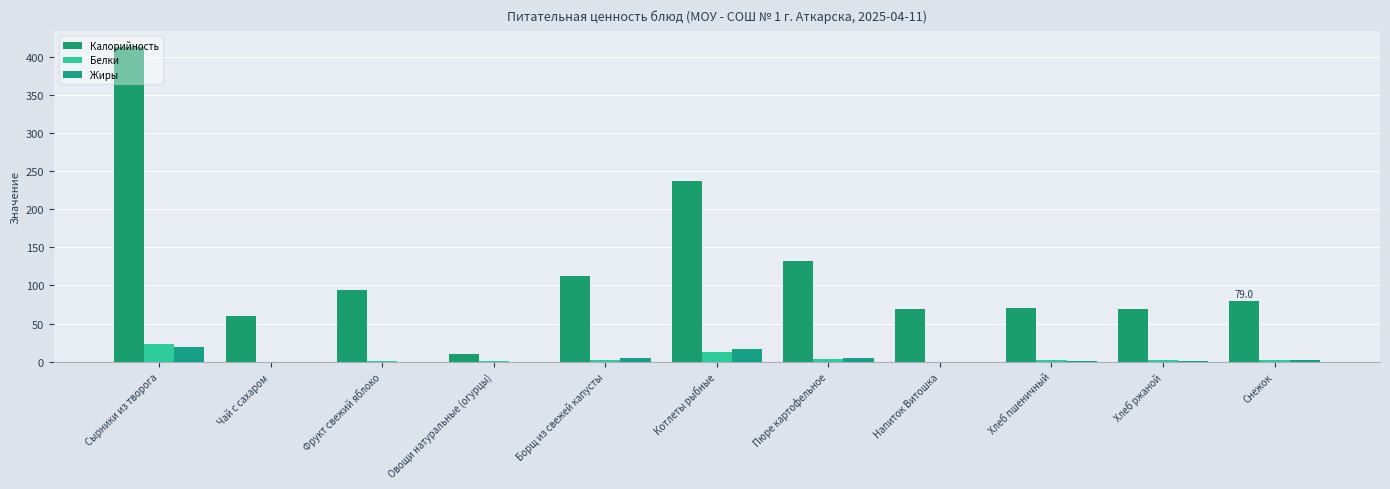

How many categories are shown in the chart?

11